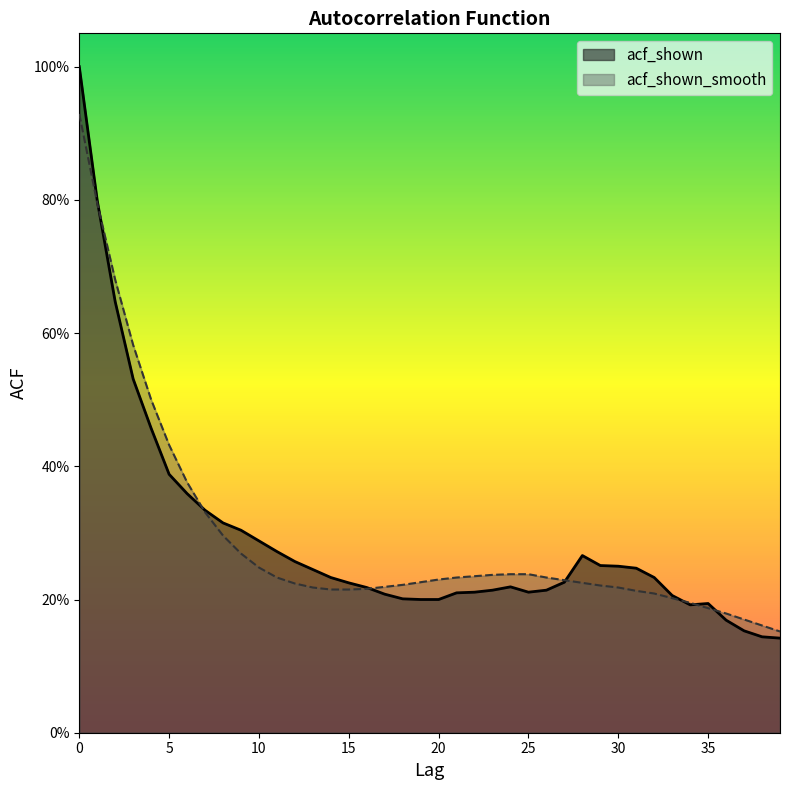

Where do acf_shown_smooth and acf_shown first cross each other?

1 and 2